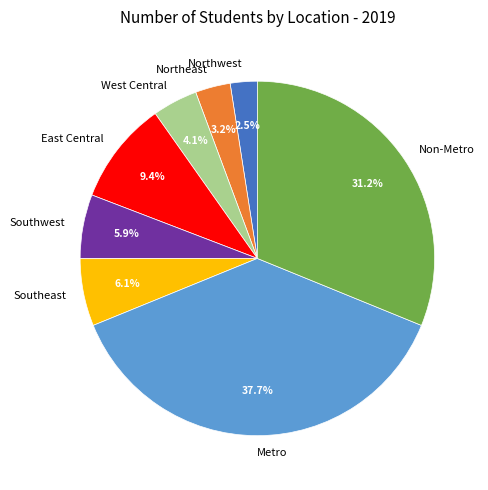

Approximately how many times larger is the value at West Central compared to Metro?

0.1